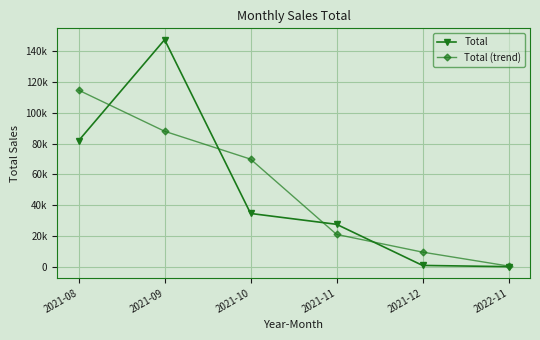

Which series has the largest range (max minus min)?

Total